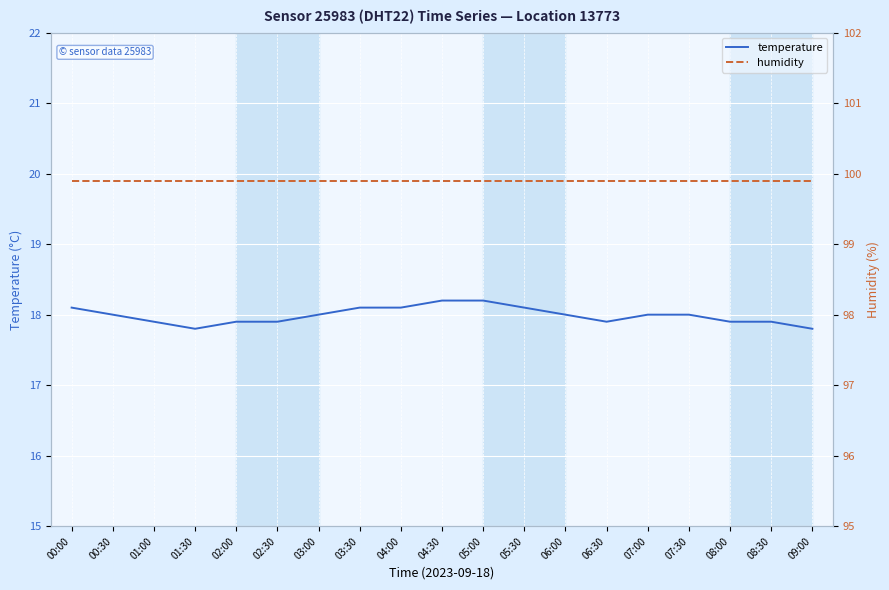

What are all the series names shown in the legend?

temperature, humidity